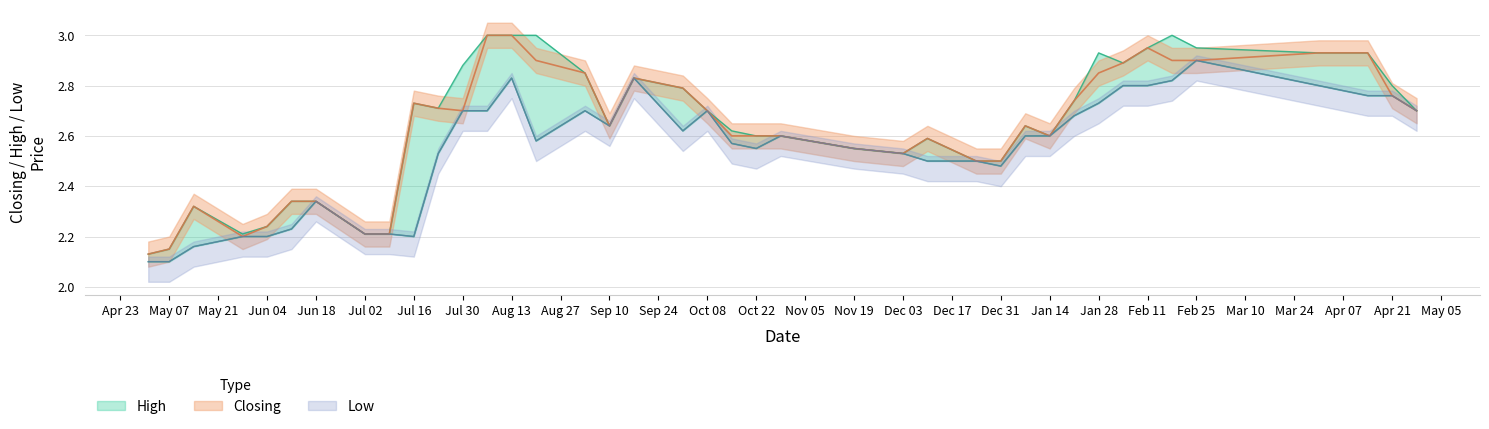

What are all the series names shown in the legend?

High, Low, Closing